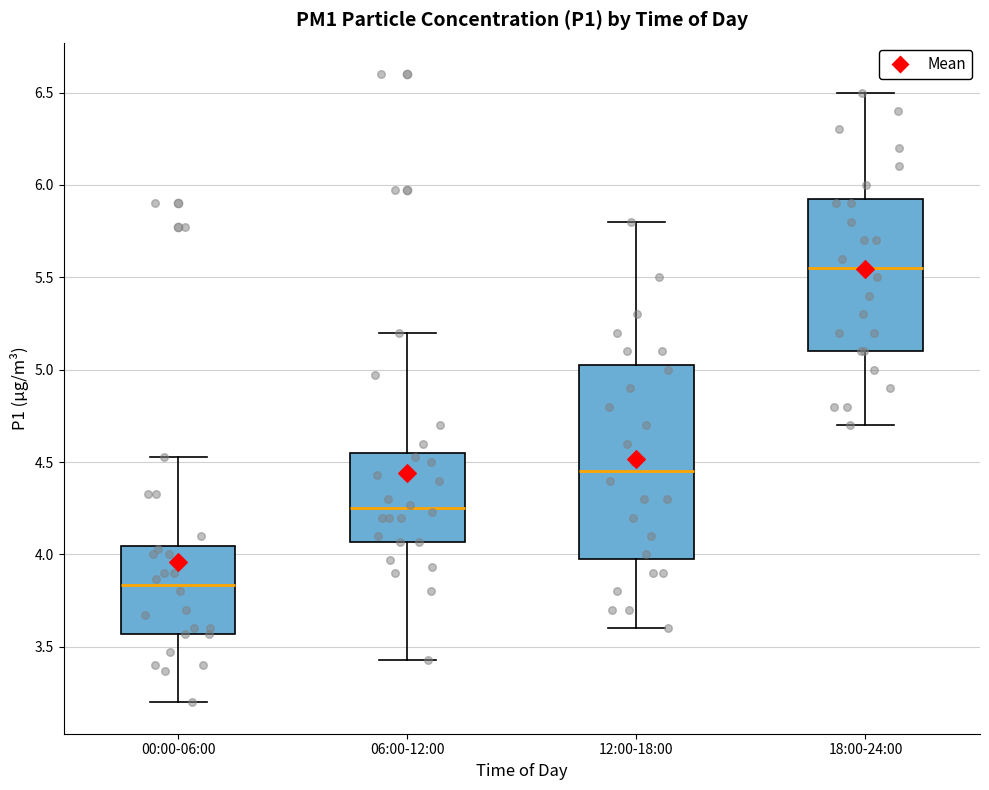

Reading left to right, read every box against the y-axis: the position of its median line, the range the box covers, and the ends of its whiskers. The values are not printed on the chart, so give them approximately, as read against the axis.

00:00-06:00: median 3.85, box 3.55 to 4.05, whiskers 3.20 to 4.55
06:00-12:00: median 4.25, box 4.05 to 4.55, whiskers 3.45 to 5.20
12:00-18:00: median 4.45, box 4.00 to 5.05, whiskers 3.60 to 5.80
18:00-24:00: median 5.55, box 5.10 to 5.95, whiskers 4.70 to 6.50